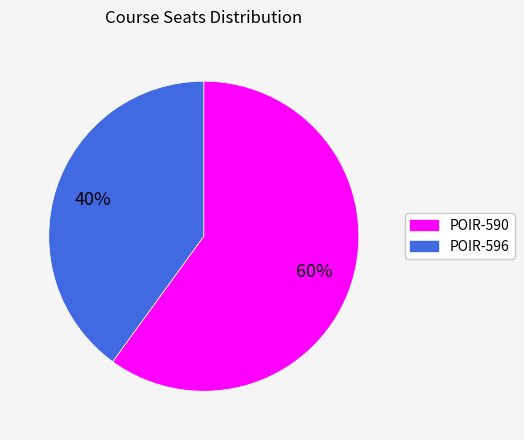

Between POIR-590 and POIR-596, which is larger?

POIR-590